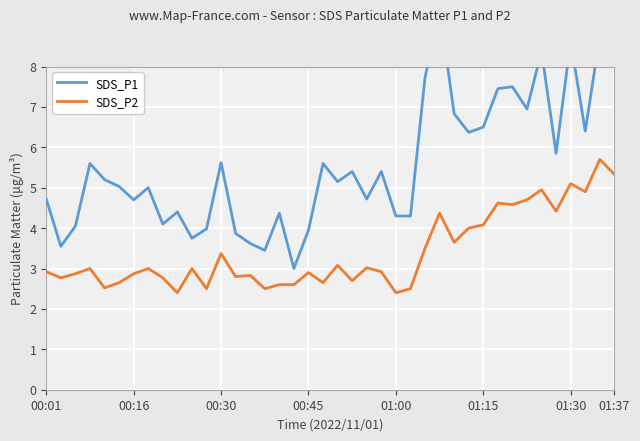

True or false: SDS_P1 and SDS_P2 cross at least once.

False